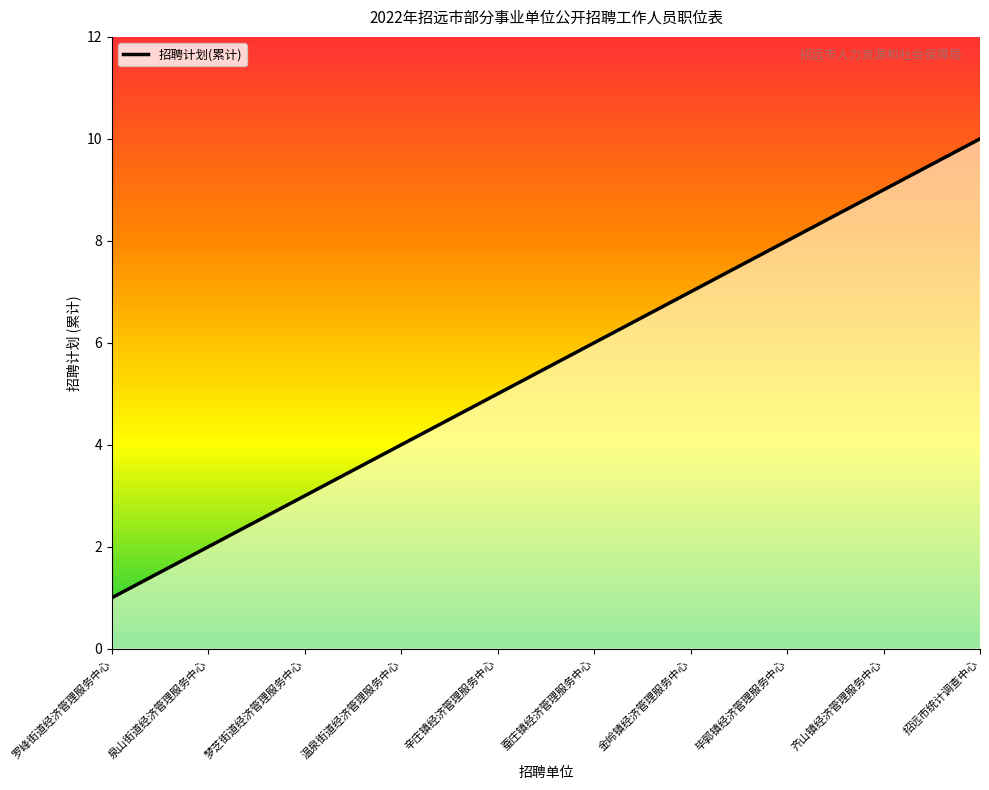

Does the chart have visible grid lines?

No